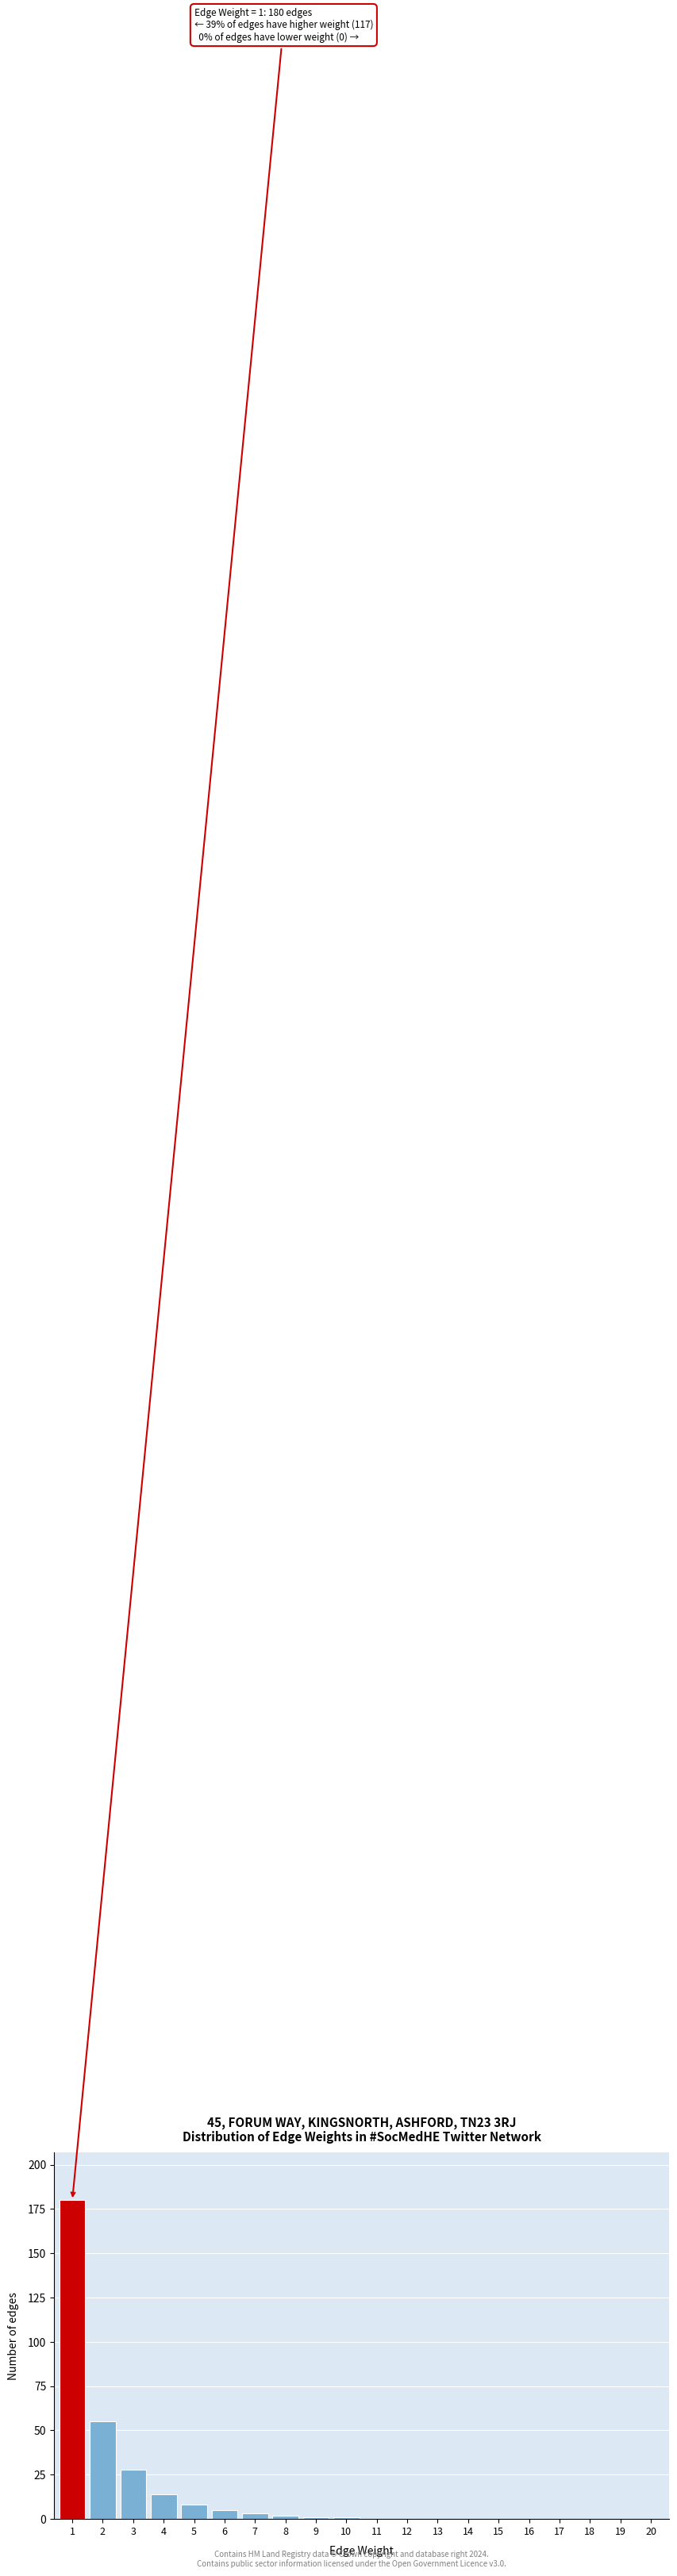

Reading left to right, transcribe all the data shown in this chart.

1=180	2=55	3=28	4=14	5=8	6=5	7=3	8=2	9=1	10=1	11=0	12=0	13=0	14=0	15=0	16=0	17=0	18=0	19=0	20=0